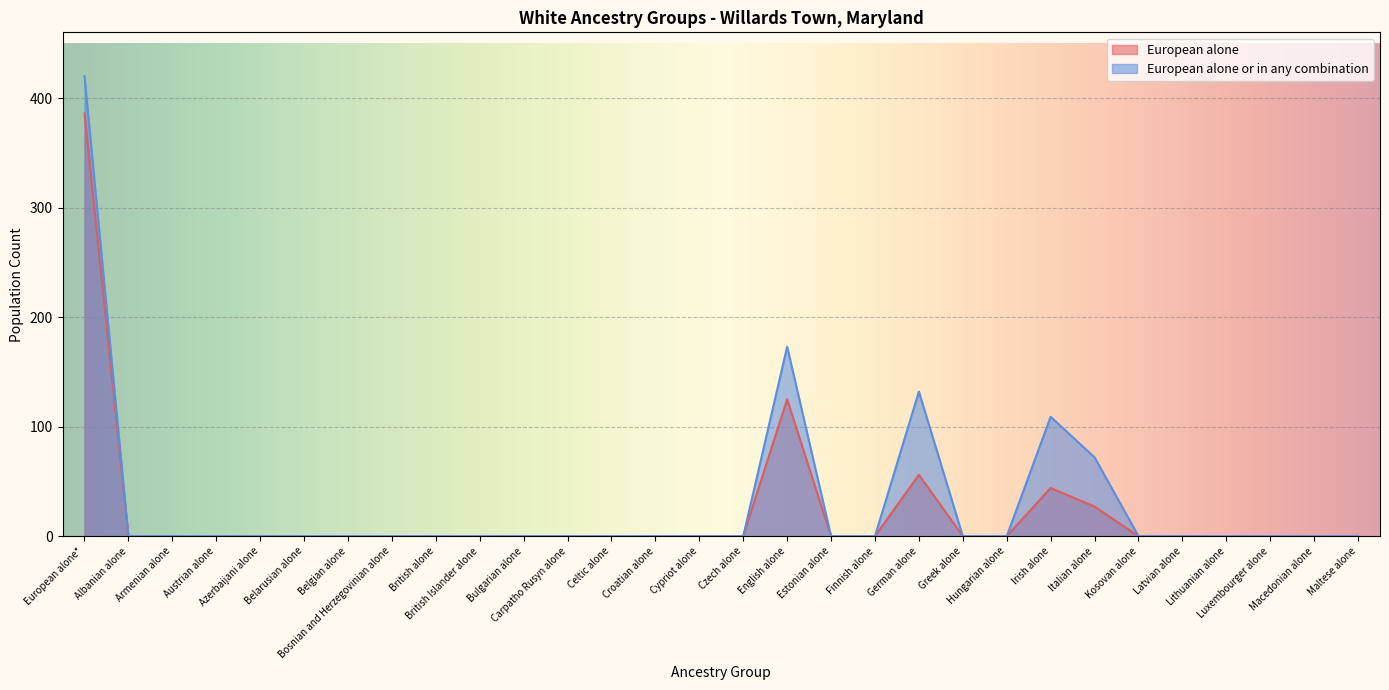

How many values in European alone or in any combination are above zero?

5